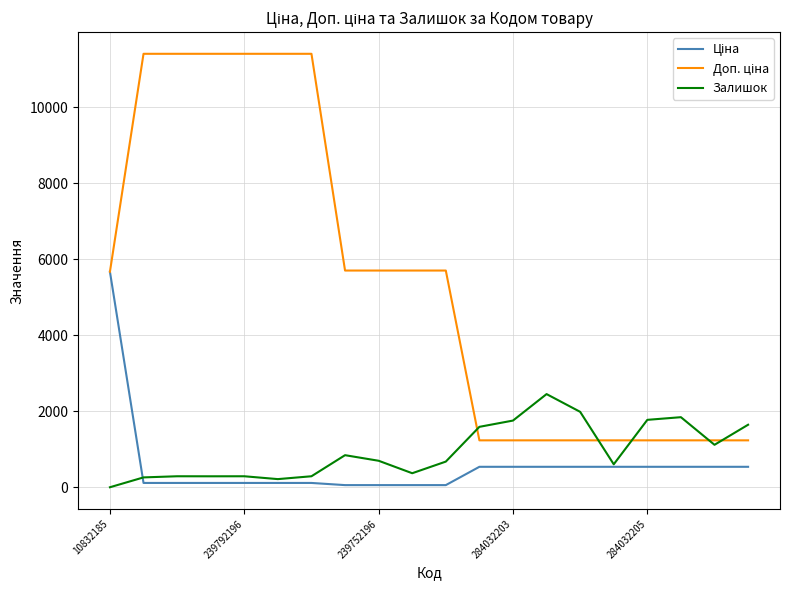

What is the maximum value for Залишок?

2453.0